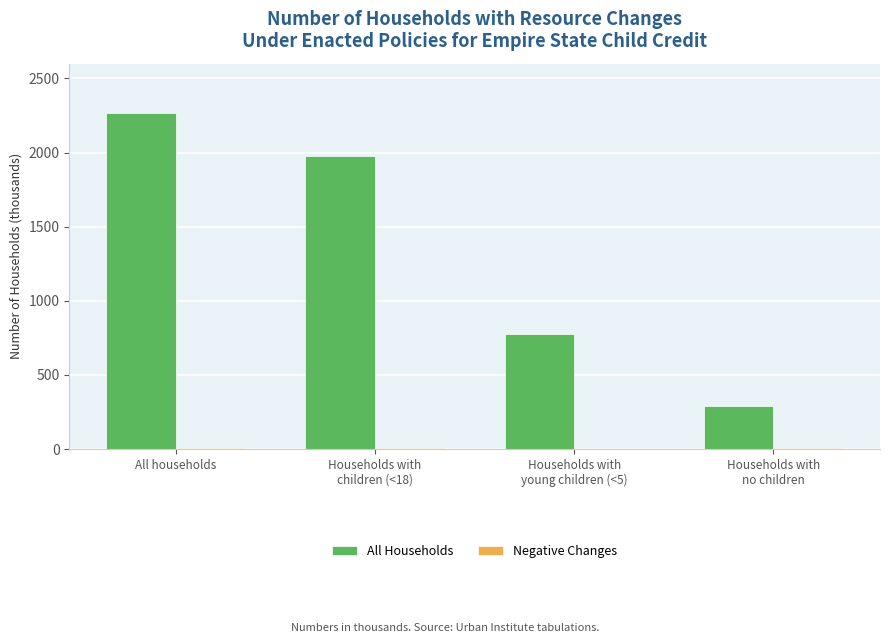

At which category is the sum across all series the highest?

All households